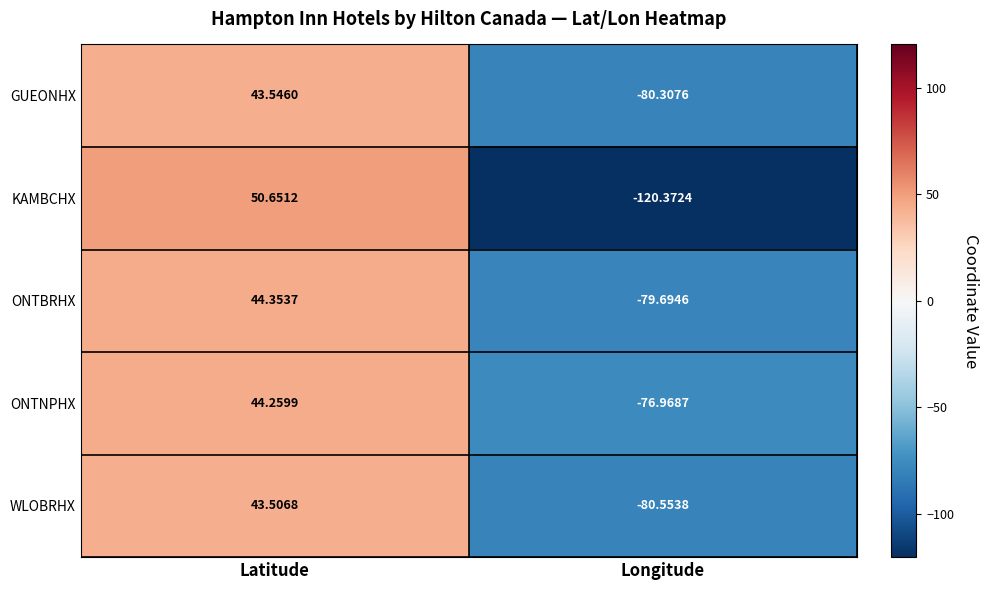

What is the minimum value shown in the chart?

-120.4